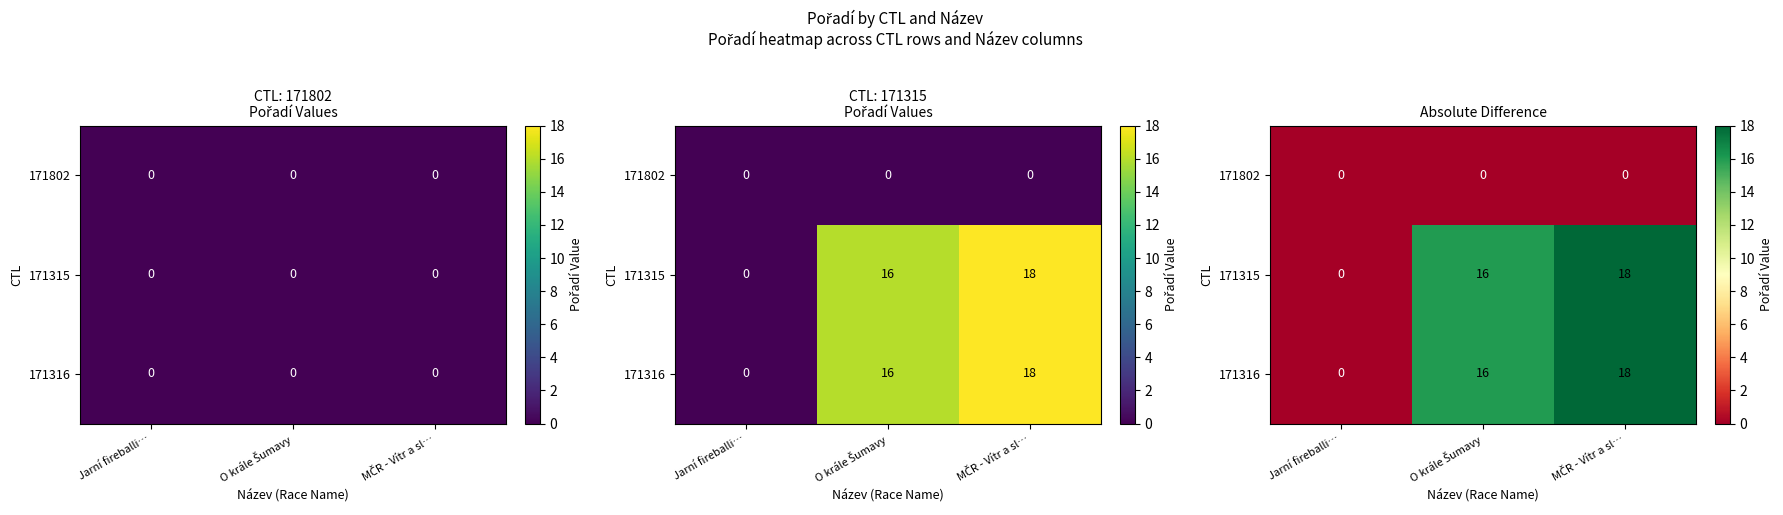

At which category does the chart reach its peak across all series?

MČR - Vítr a sl…